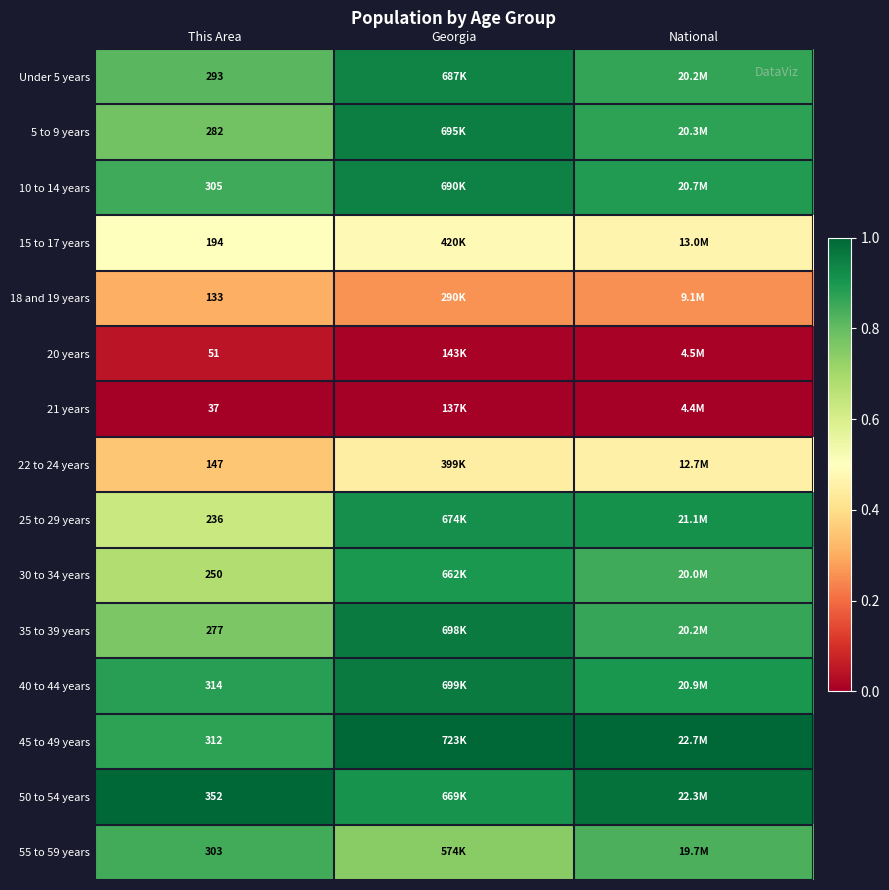

At which label is 20 years closest to 0?

National